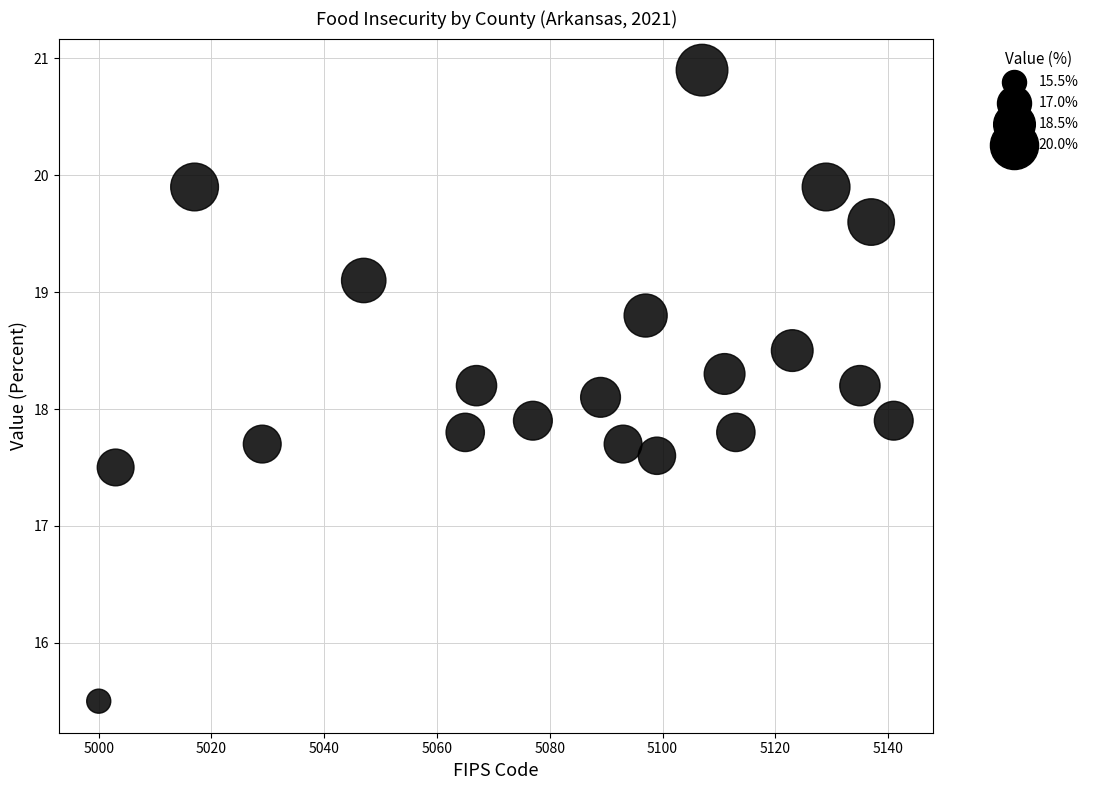

What is the range of X values (max minus min)?

141.0